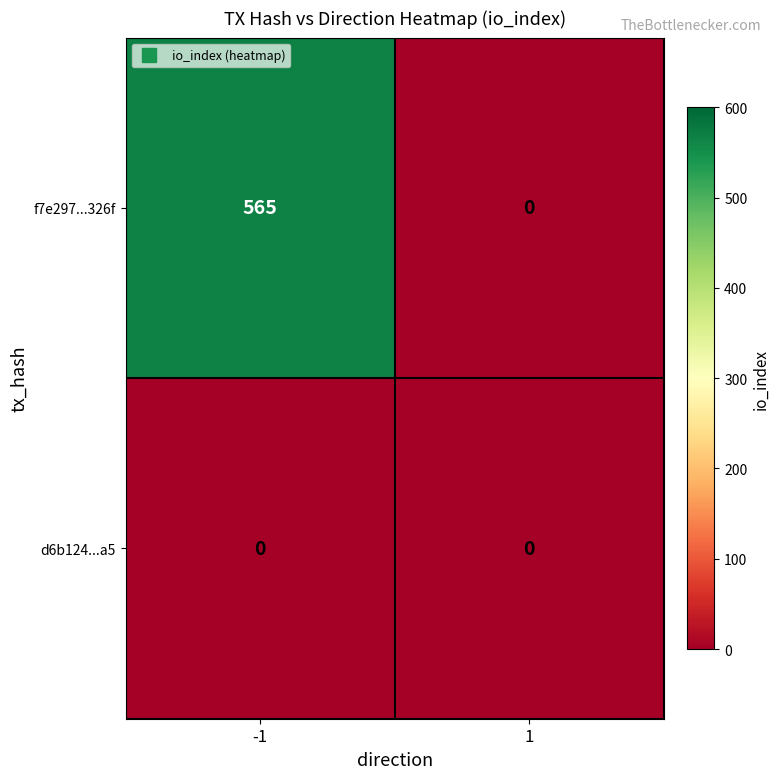

True or false: f7e297...326f has a value of 184 at 1.

False